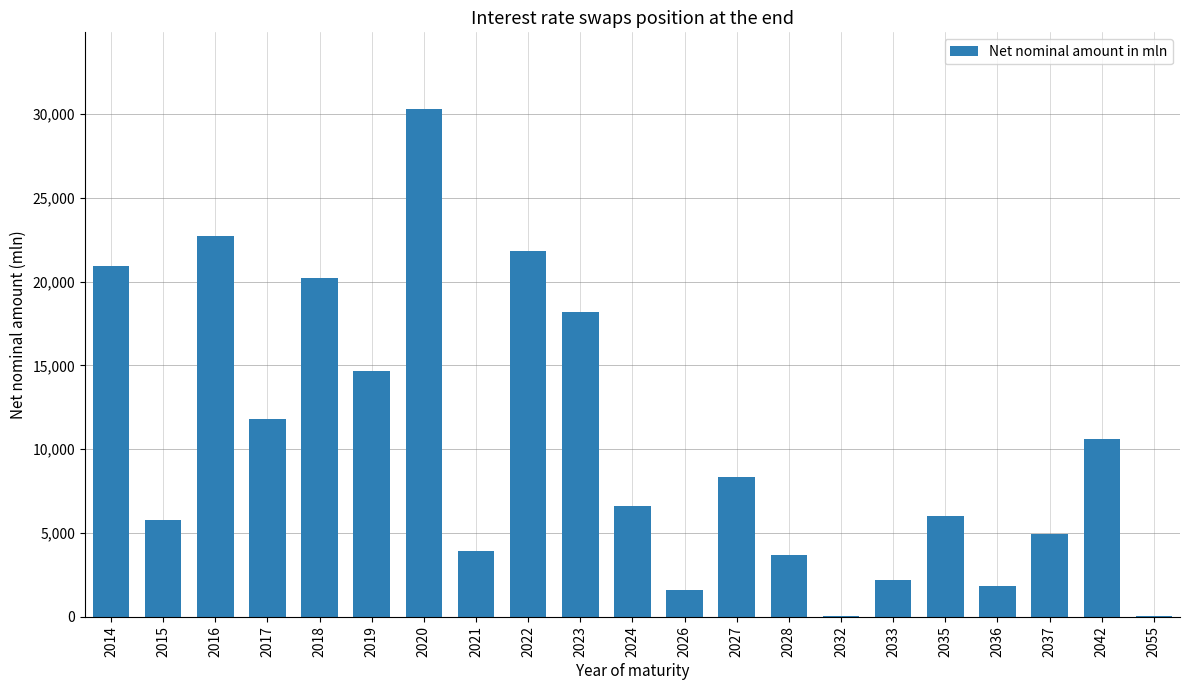

Is it true that the value at 2036 is 448?

False